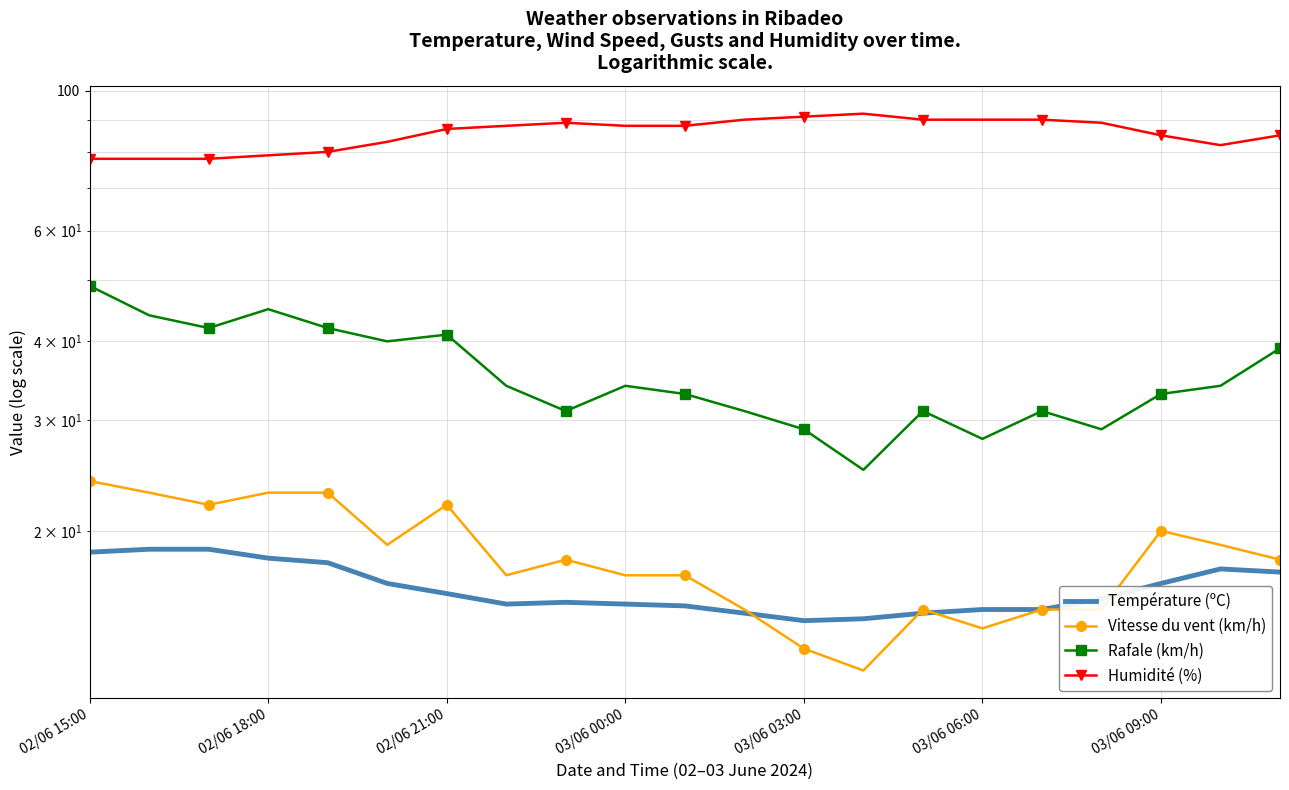

What is the difference between the maximum and minimum values in the Rafale (km/h) series?

24.0